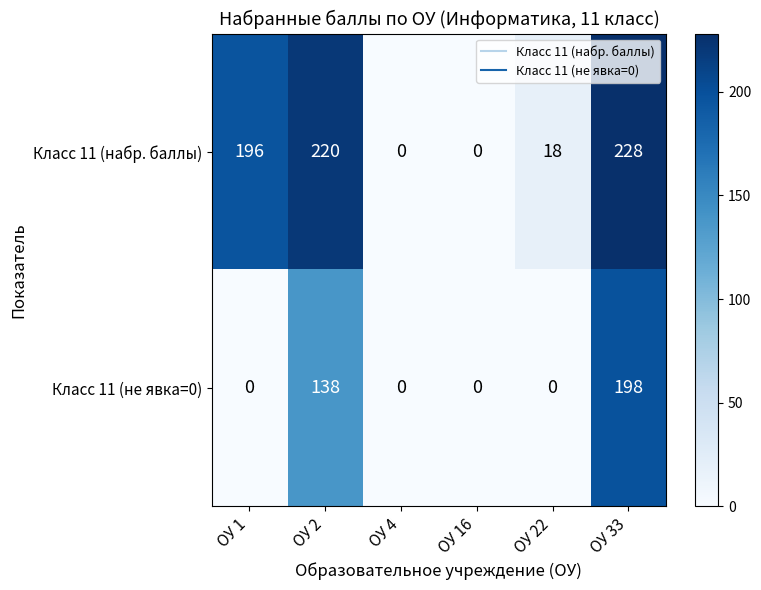

The value of Класс 11 (не явка=0) at ОУ 33 is 198. True or false?

True